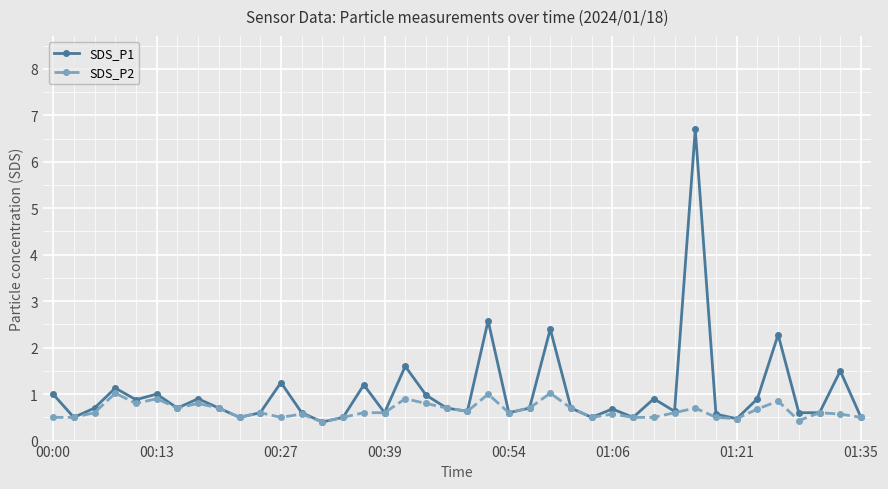

What is the difference between the second highest and minimum values in the SDS_P1 series?

2.2